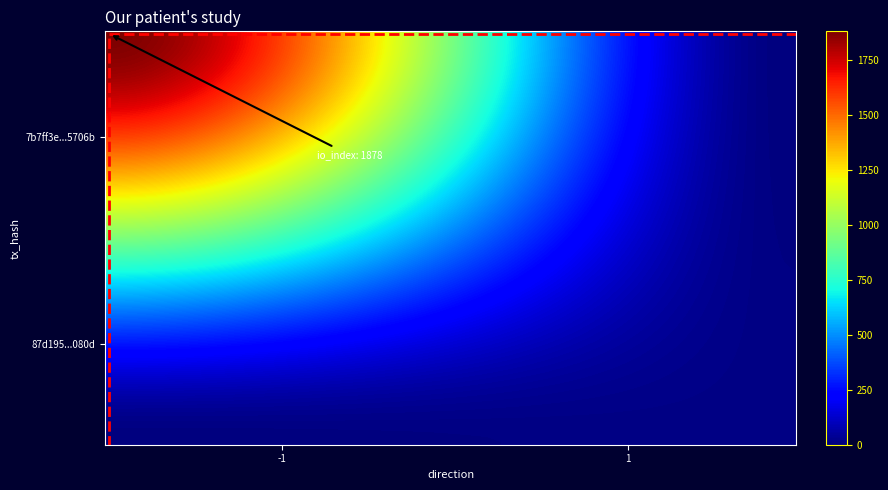

List the series in order of their peak value, lowest first.

87d195e01715a38f580fd187508c902d24e080d, 7b7ff3e972b4141ca0aa87365d5fa2690b5706b